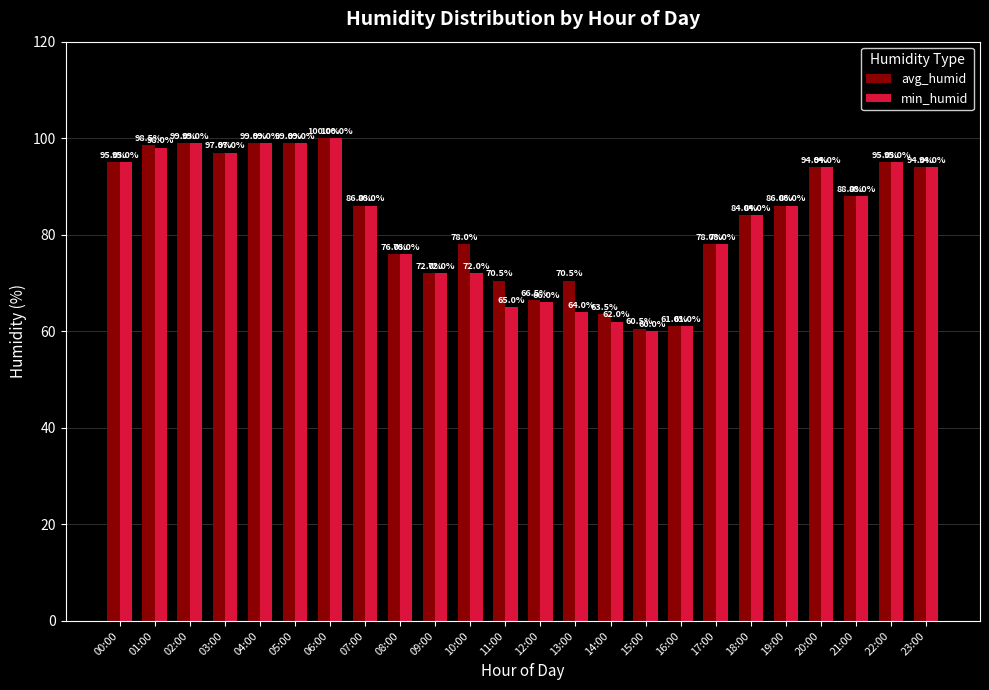

Which series has the largest total across all categories?

avg_humid